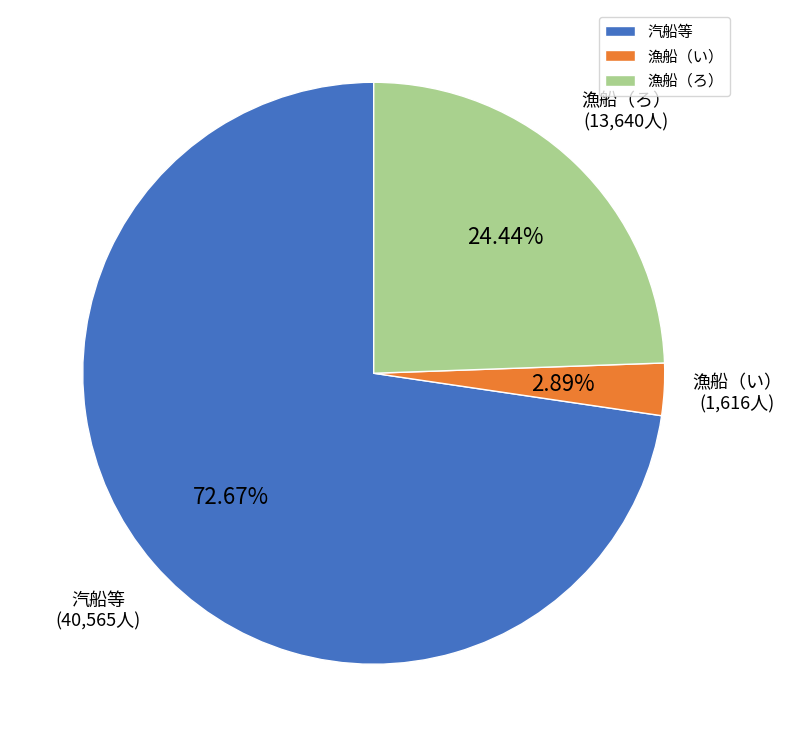

To the nearest percent, what is the difference between the largest and smallest slice percentages?

70%